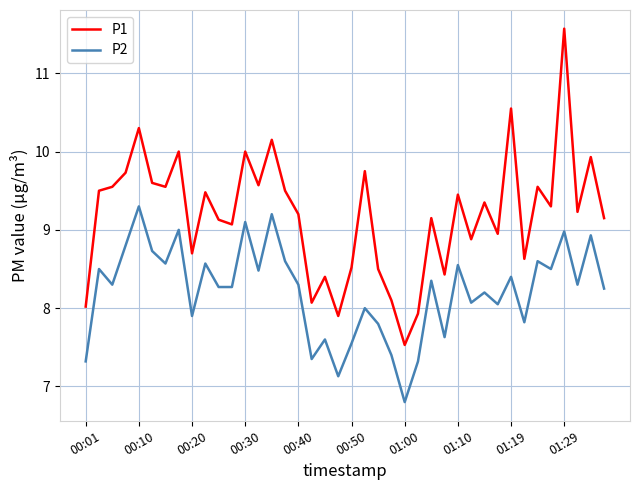

True or false: P1 and P2 cross at least once.

False